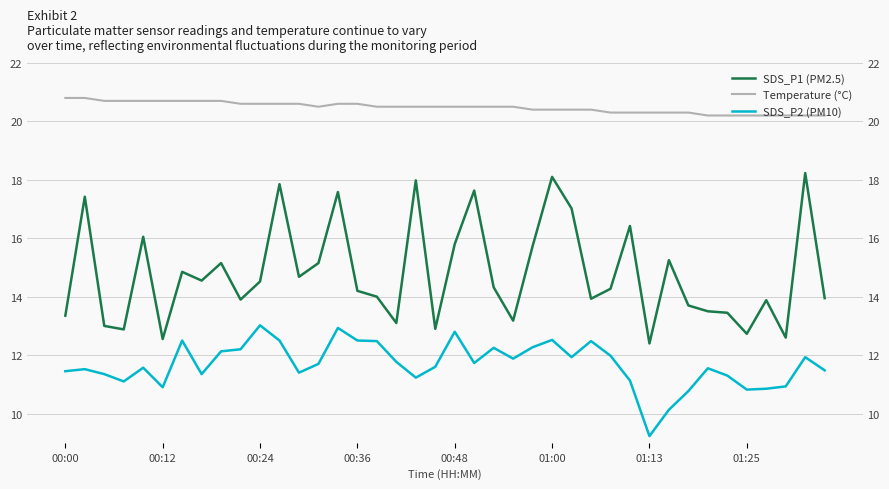

What is the sum of the Temperature (°C) values at 15 and 29?

40.9